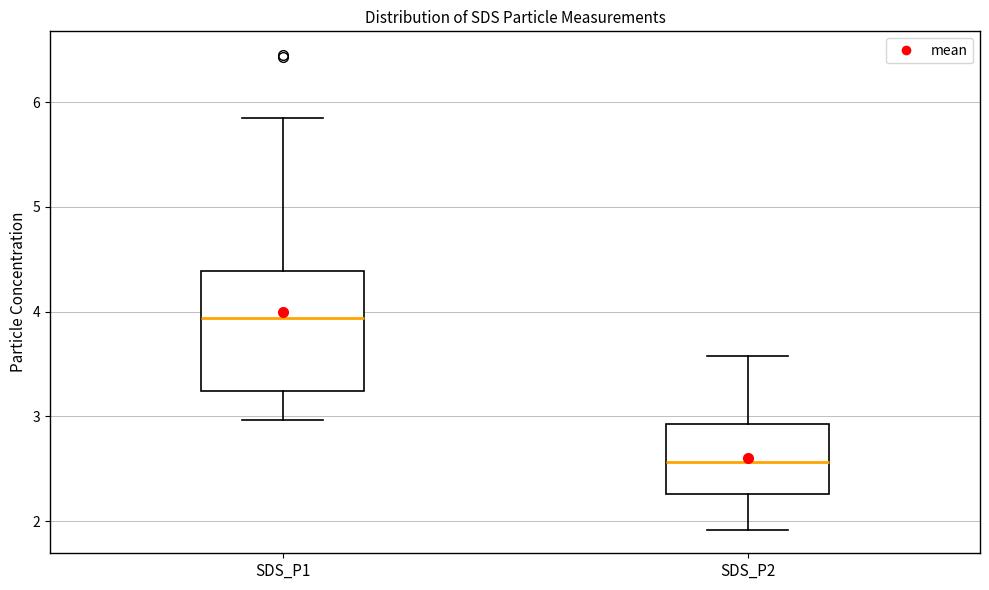

Which box has the lowest median line?

SDS_P2